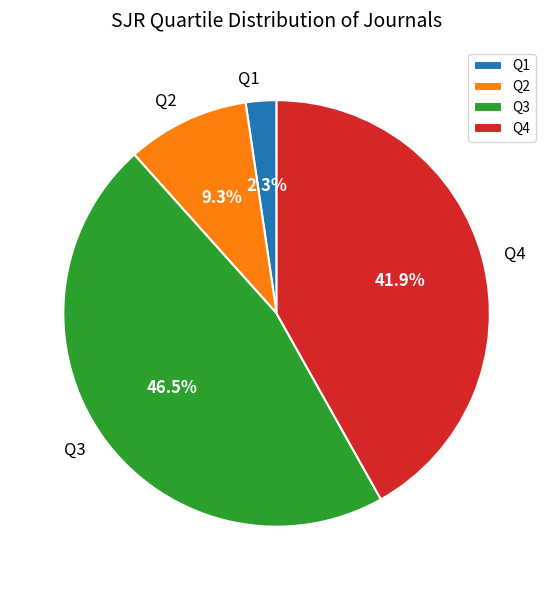

Is the sum of Q1 and Q3 greater than half?

No